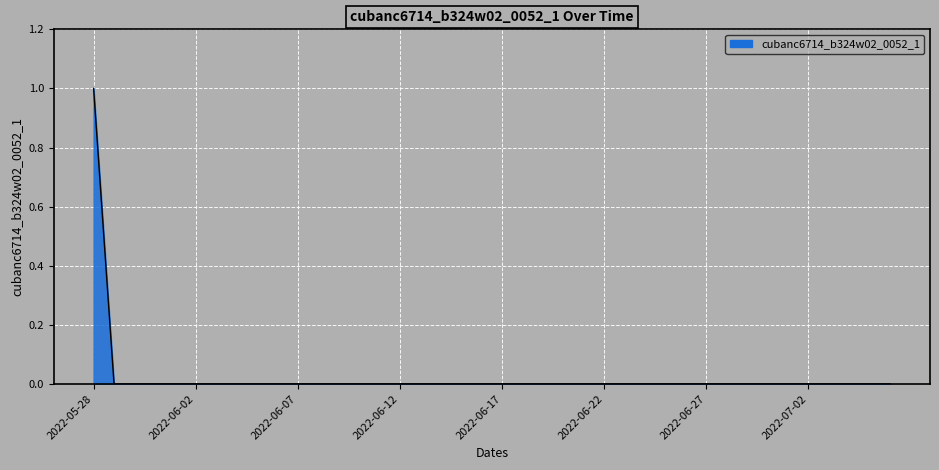

How many lines are shown in the chart?

1